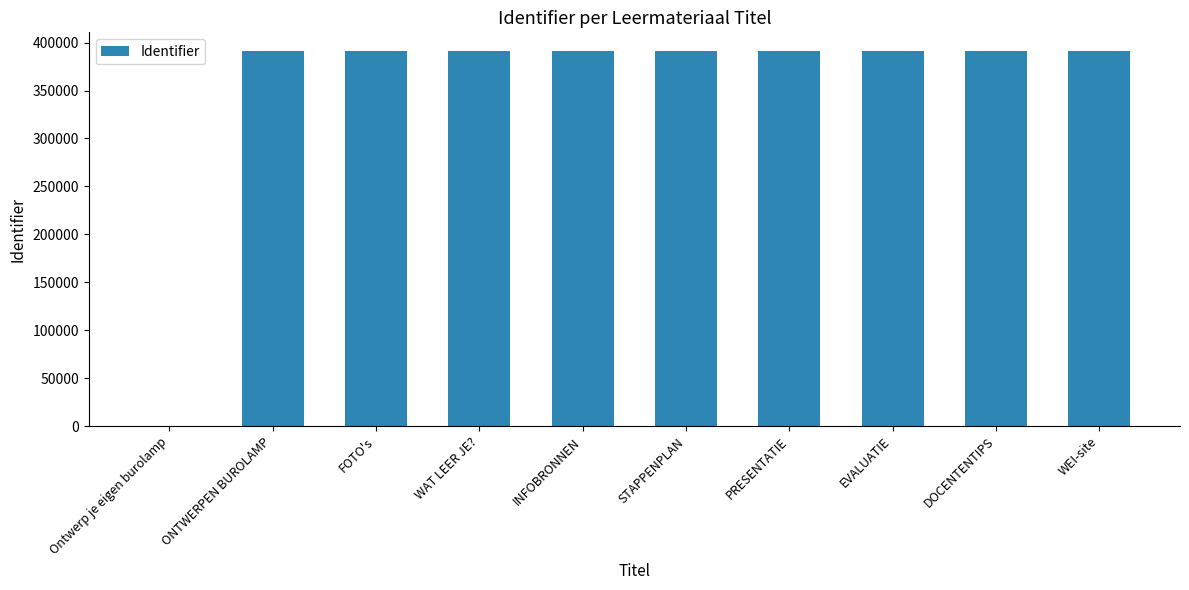

What is the sum of the values at INFOBRONNEN and STAPPENPLAN?

782162